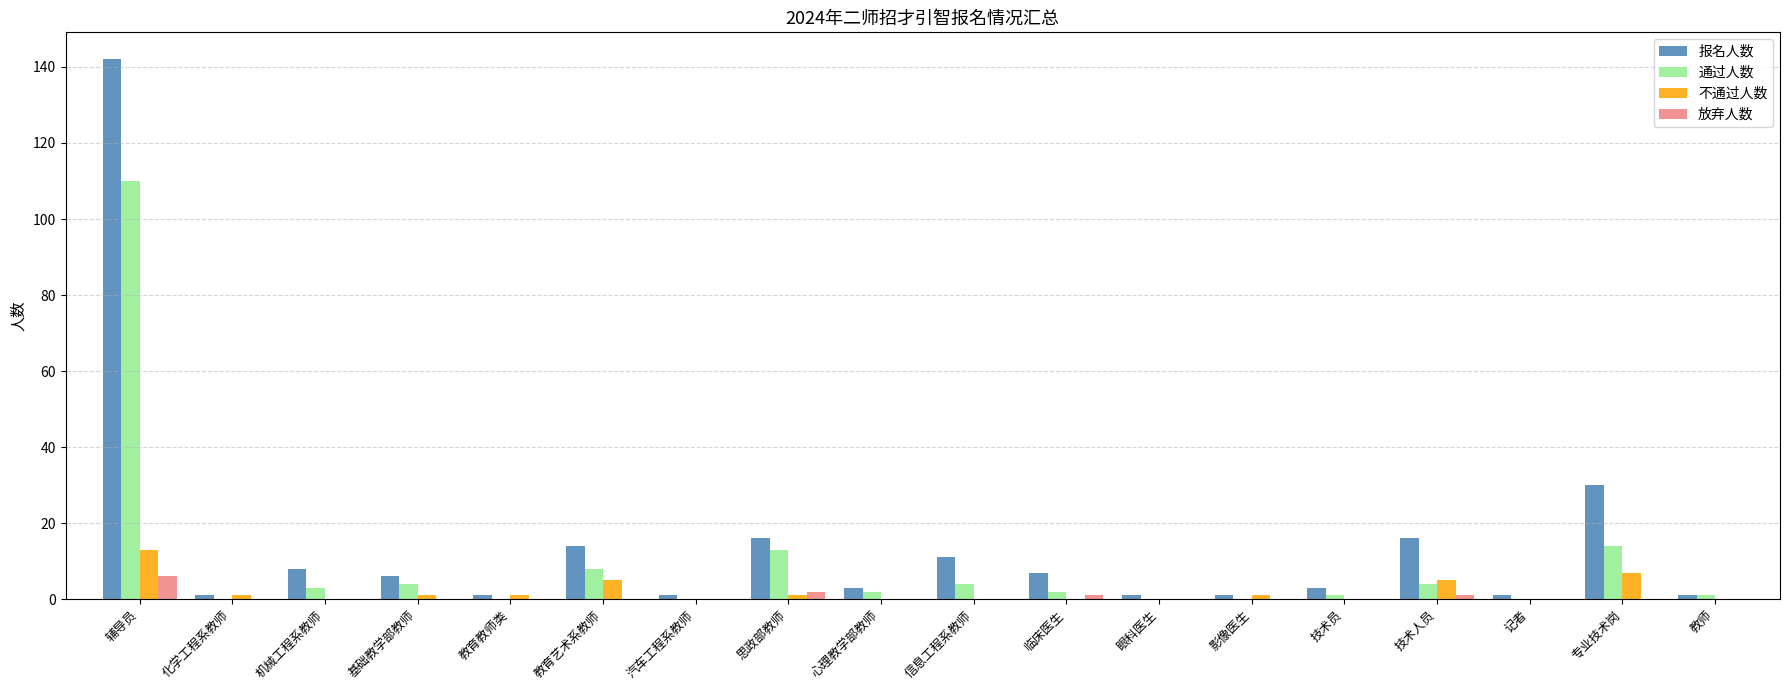

What value does the 报名人数 series have at 化学工程系教师?

1